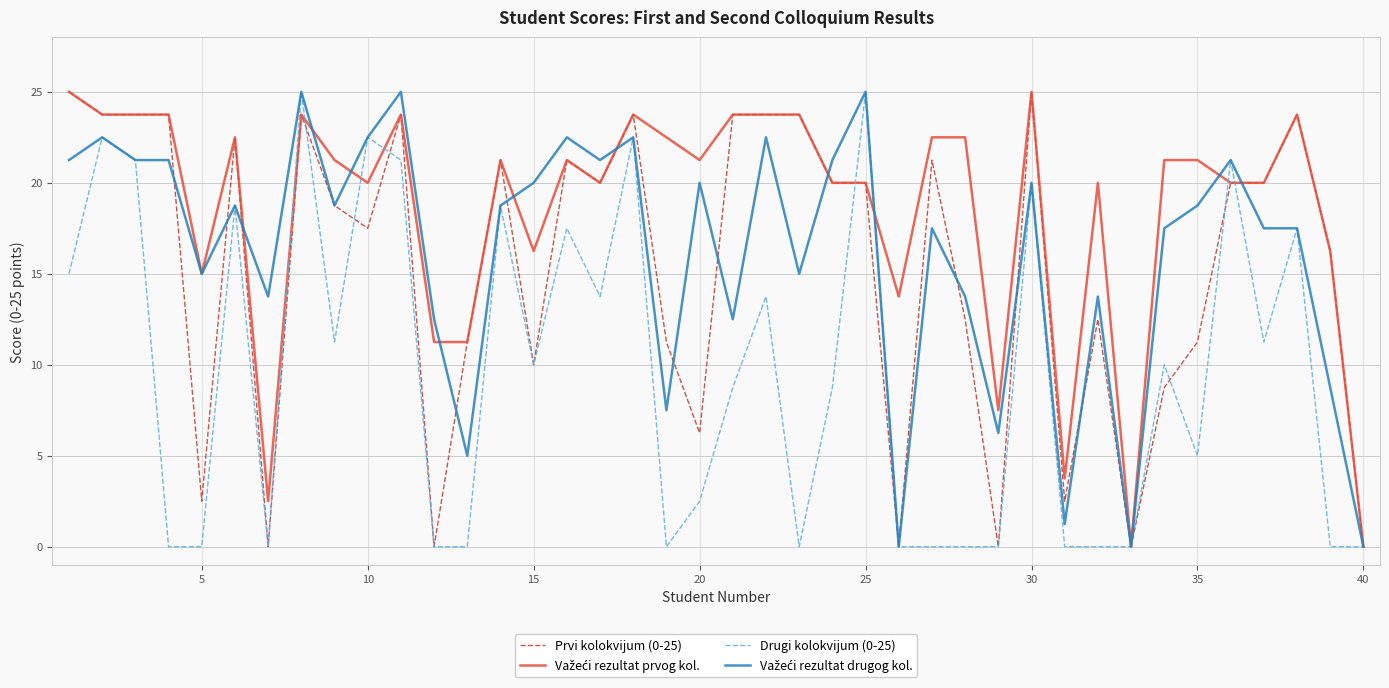

What is the maximum value for Drugi kolokvijum (0-25)?

25.0